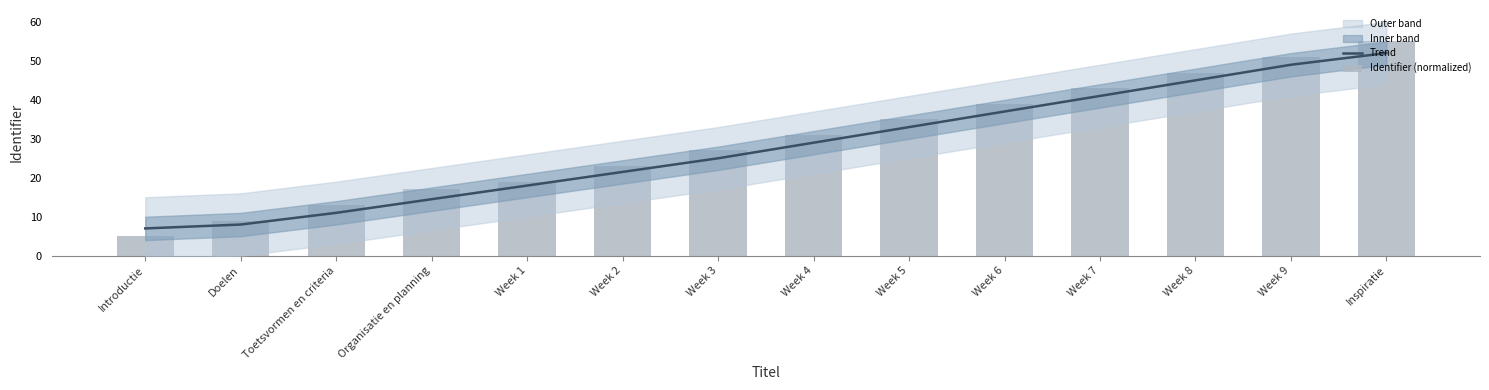

Rank the categories by Identifier (normalized) value from highest to lowest.

Inspiratie, Week 9, Week 8, Week 7, Week 6, Week 5, Week 4, Week 3, Week 2, Week 1, Organisatie en planning, Toetsvormen en criteria, Doelen, Introductie